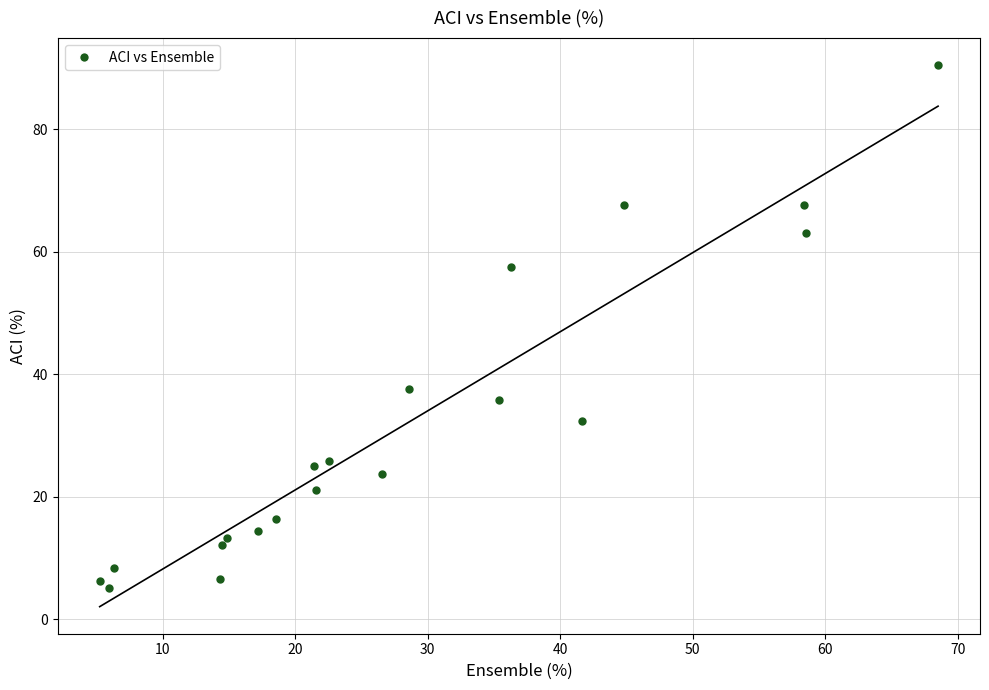

What Y value in the scatter plot is closest to 47?

37.6